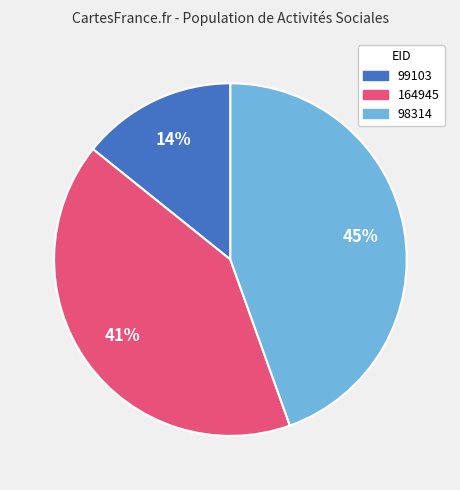

Do 98314 and 164945 together represent more than half of the pie?

Yes